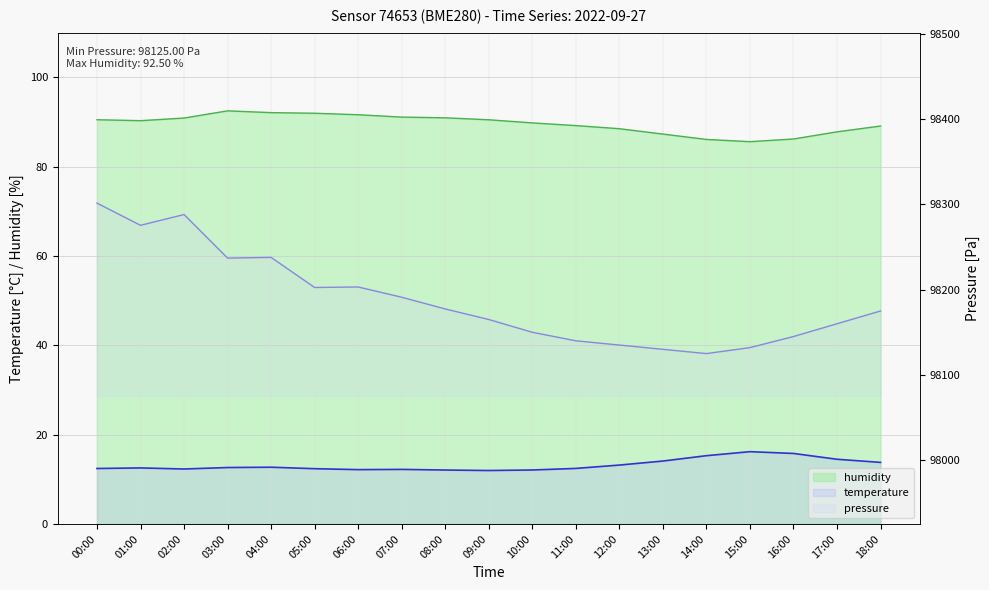

Reading right to left, list all the values displayed in this chart.

temperature: 13.8	14.5	15.8	16.2	15.3	14.1	13.2	12.4	12.1	12.0	12.1	12.2	12.2	12.4	12.7	12.7	12.3	12.6	12.4
humidity: 89.1	87.8	86.2	85.6	86.1	87.3	88.5	89.2	89.8	90.5	90.9	91.1	91.6	92.0	92.1	92.5	90.9	90.3	90.5
pressure: 98175.0	98160.0	98145.0	98132.0	98125.0	98130.0	98135.0	98140.0	98150.0	98165.0	98177.4	98191.1	98203.2	98202.6	98237.9	98237.1	98288.2	98275.5	98301.6